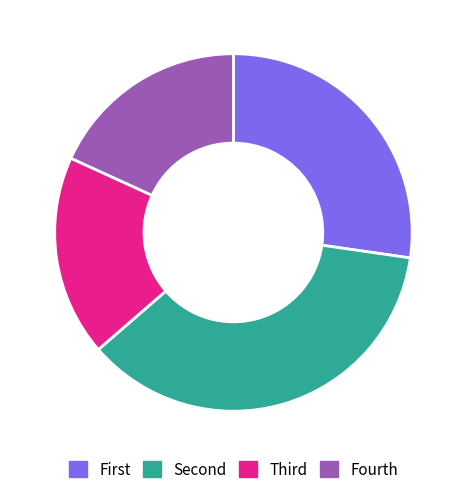

Which category has the biggest portion of the pie?

Second